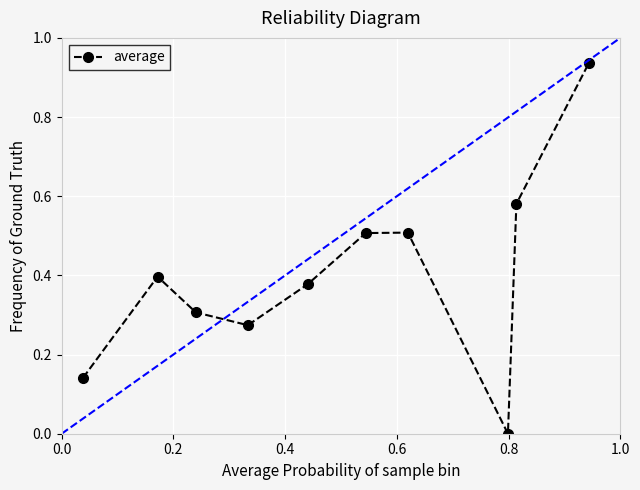

True or false: the data has more than 0 interior local peaks.

True